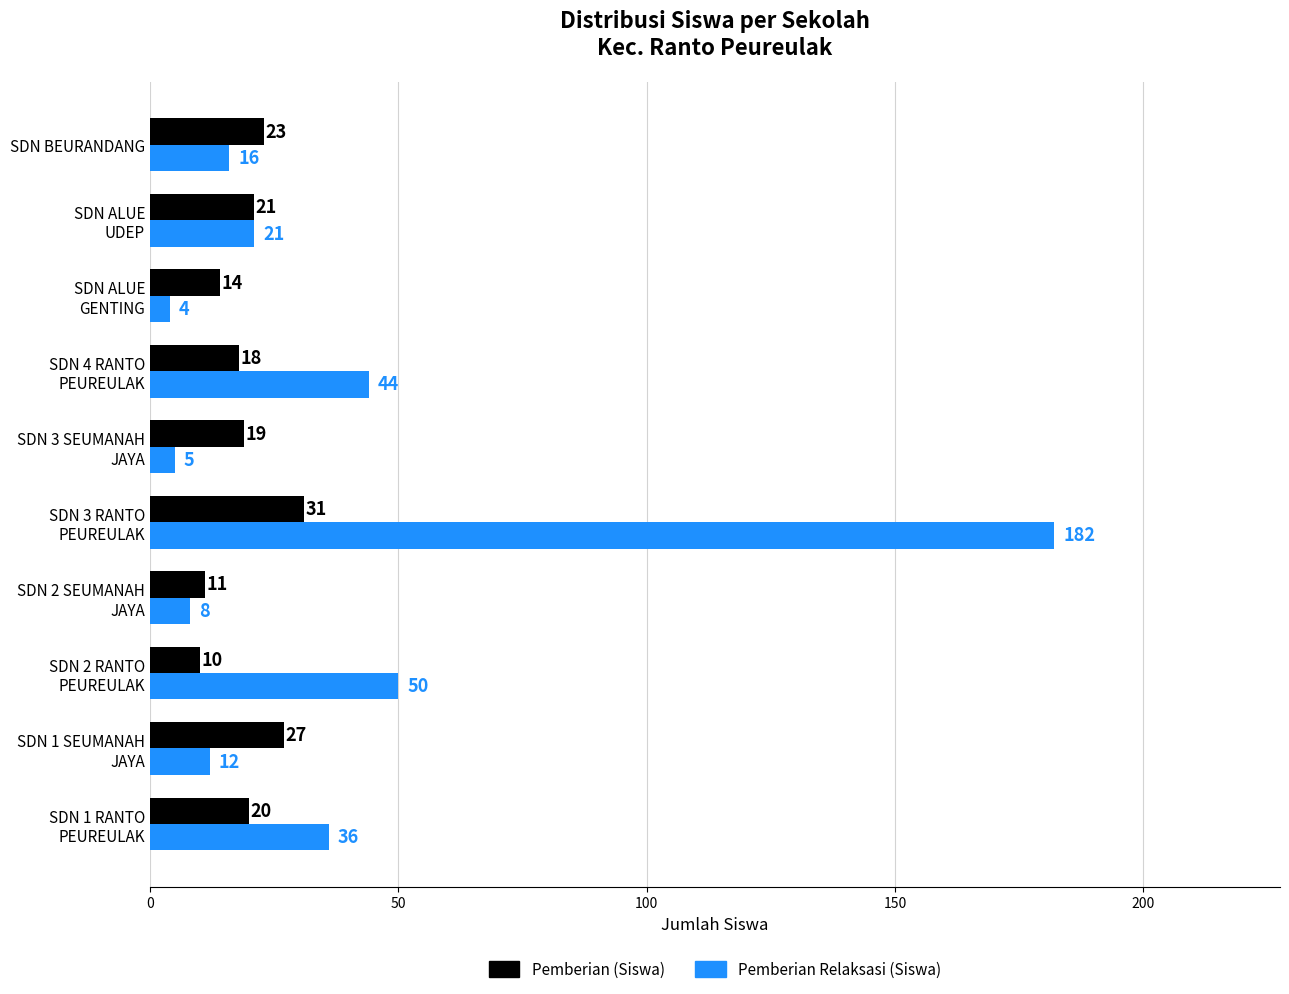

Which series has the largest total across all categories?

Pemberian Relaksasi (Siswa)